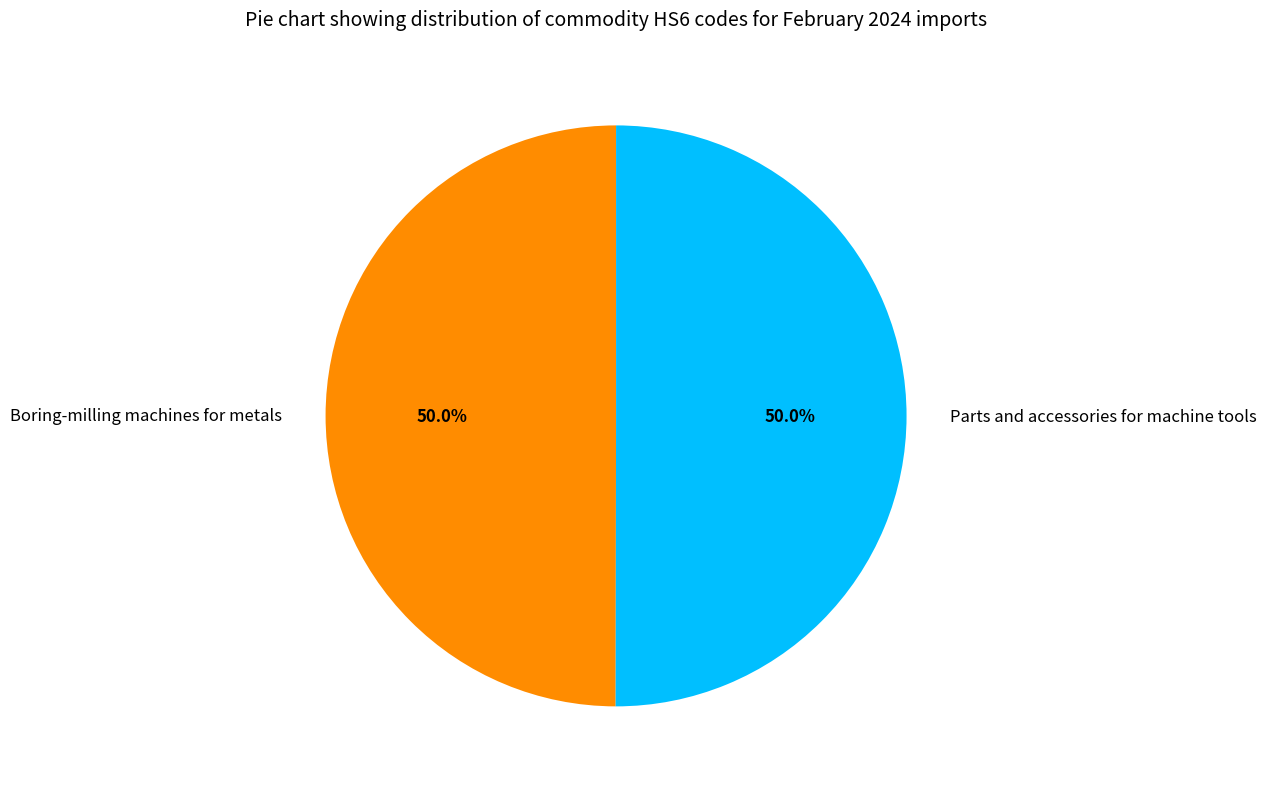

True or false: Parts and accessories for machine tools accounts for 50% of the total.

True